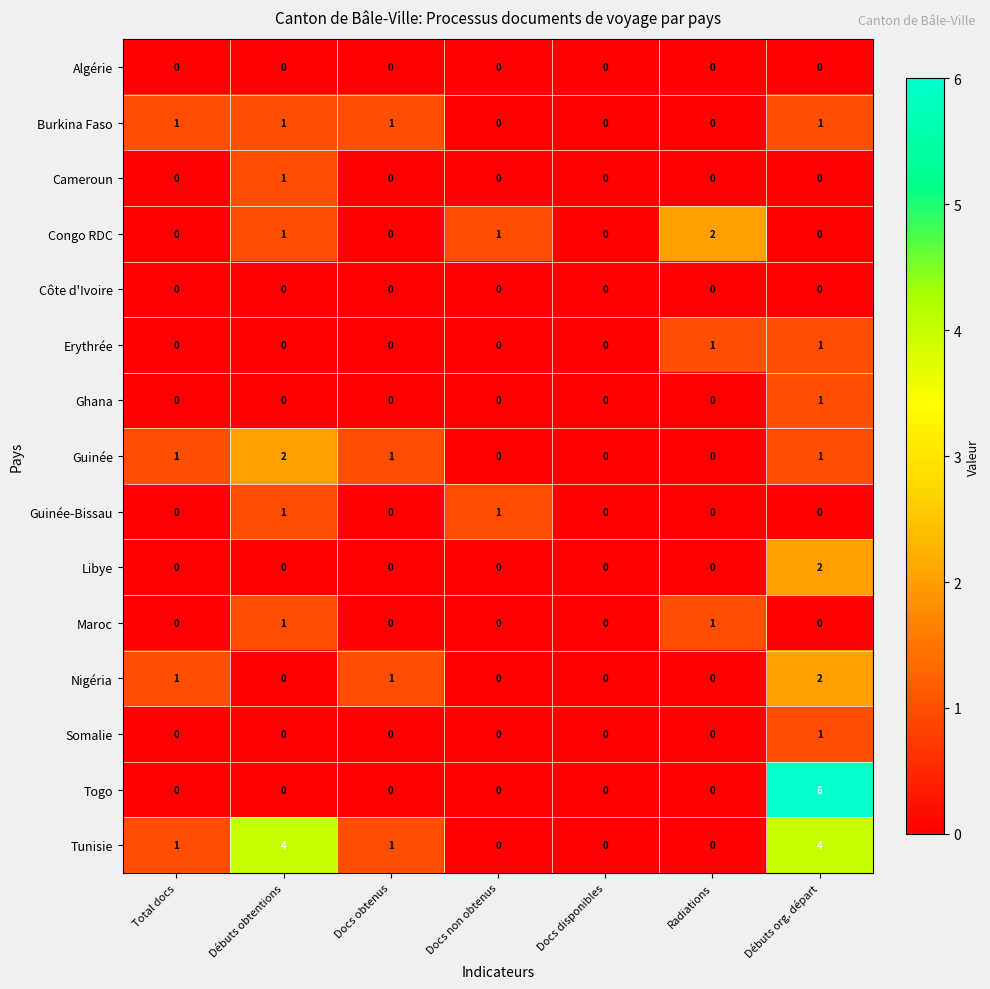

Which series changed the most between Docs disponibles and Radiations?

Congo RDC